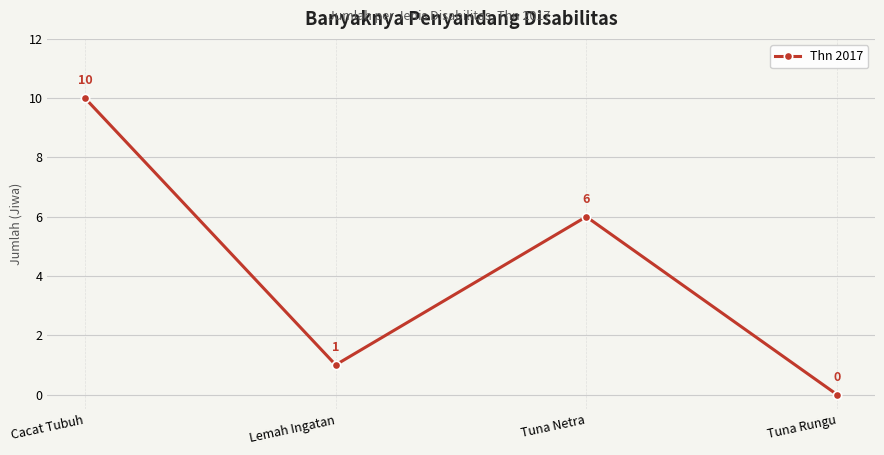

How many values are below 6?

2